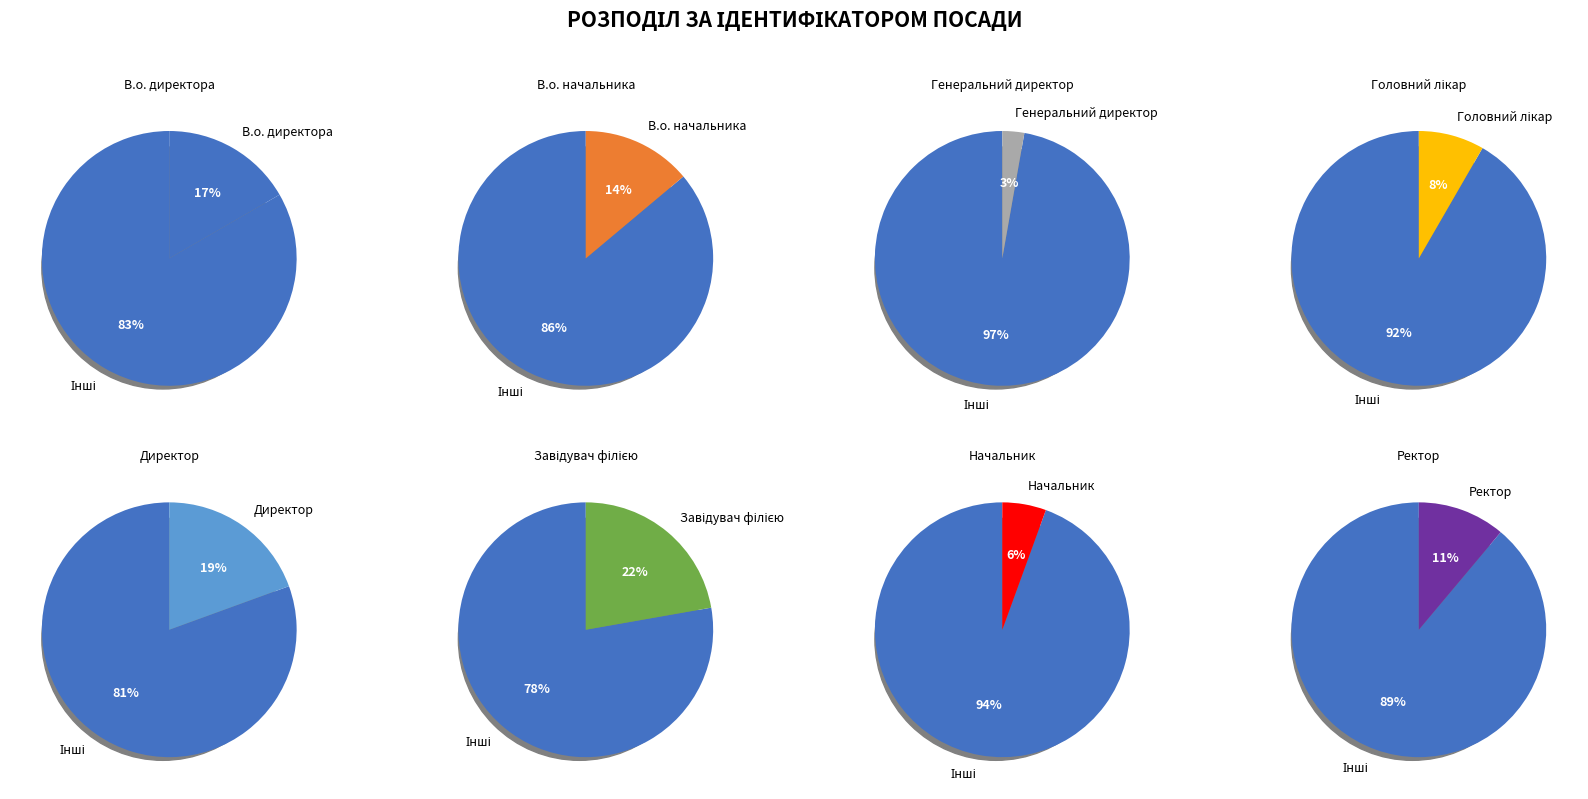

Combined, do Головний лікар and Директор account for over 50%?

No